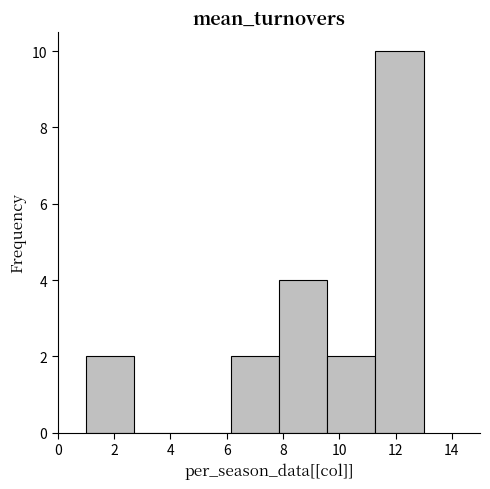

Reading left to right, list every bar in this chart as the range it spans on the x-axis followed by its height. Neither the bar edges nor the heights are printed on the chart, so give them approximately, as read against the axes.

1.0 to 2.8: 2
2.8 to 4.4: 0
4.4 to 6.2: 0
6.2 to 7.8: 2
7.8 to 9.6: 4
9.6 to 11.2: 2
11.2 to 13.0: 10